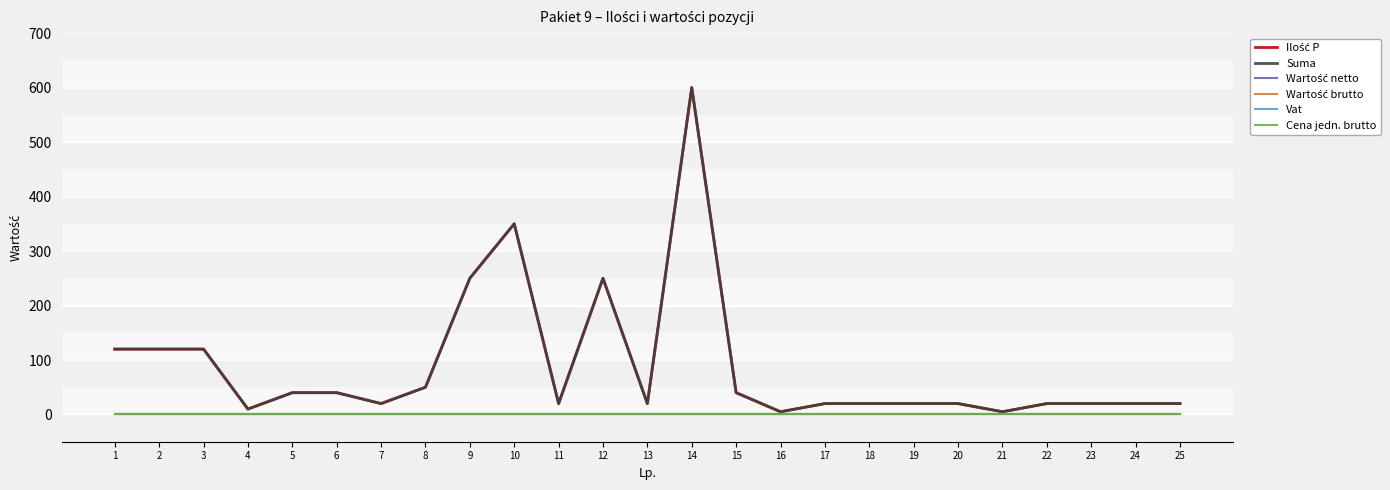

What is the spread (max minus min) of values at 3?

120.0